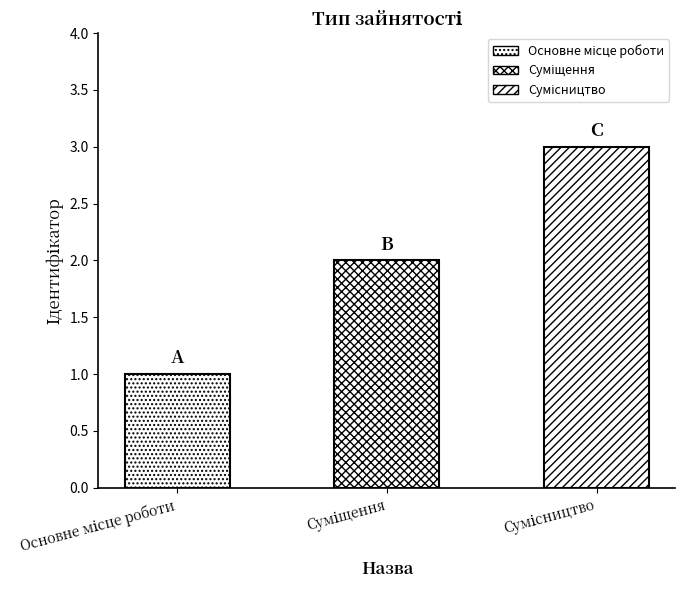

What is the change in value from Основне місце роботи to Суміщення?

+1